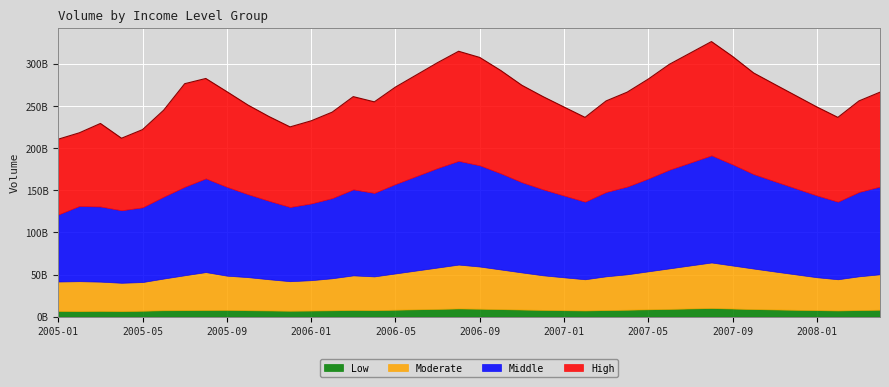

What is the minimum value shown in the chart?

6728275973.7